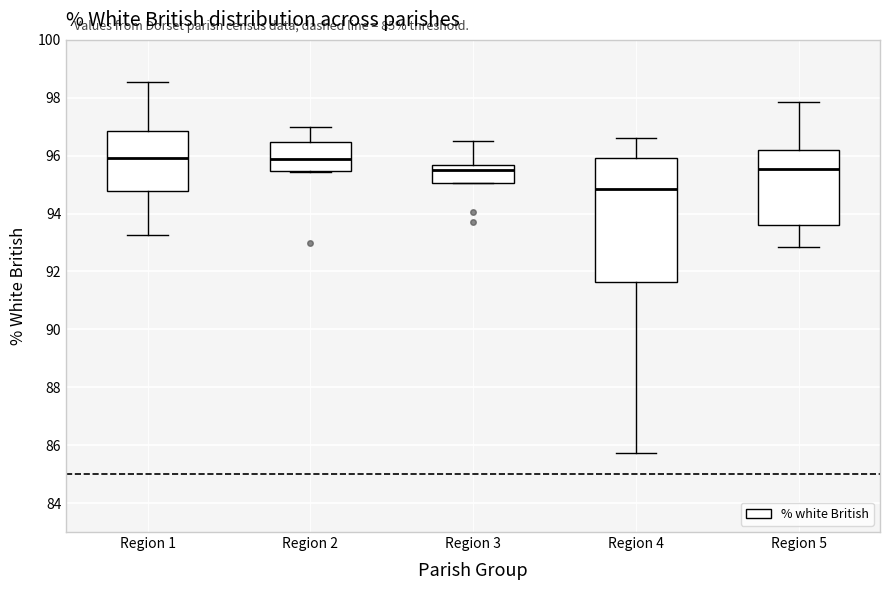

Where is the lower edge of the box for Region 3 on the y-axis? The values are not printed on the chart, so give them approximately, as read against the axis.

95.0